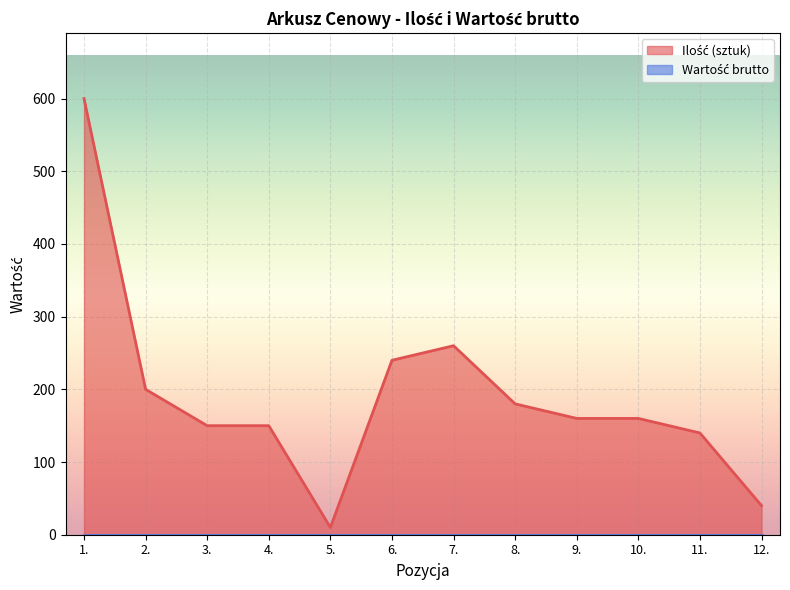

Reading left to right, list all the values displayed in this chart.

1.=600	2.=200	3.=150	4.=150	5.=10	6.=240	7.=260	8.=180	9.=160	10.=160	11.=140	12.=40